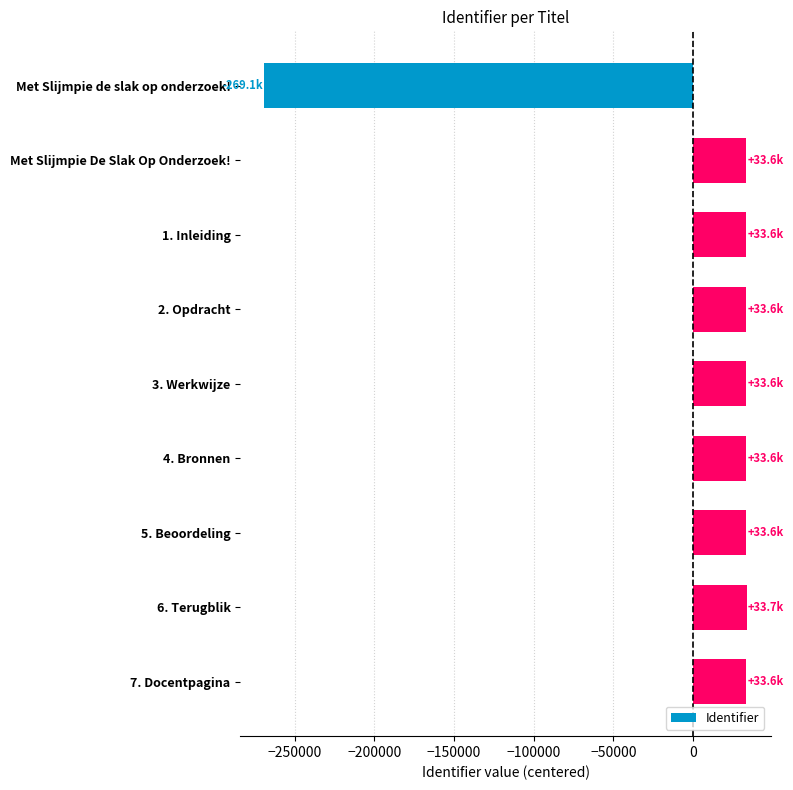

The value at 5. Beoordeling is 48150.2. True or false?

False